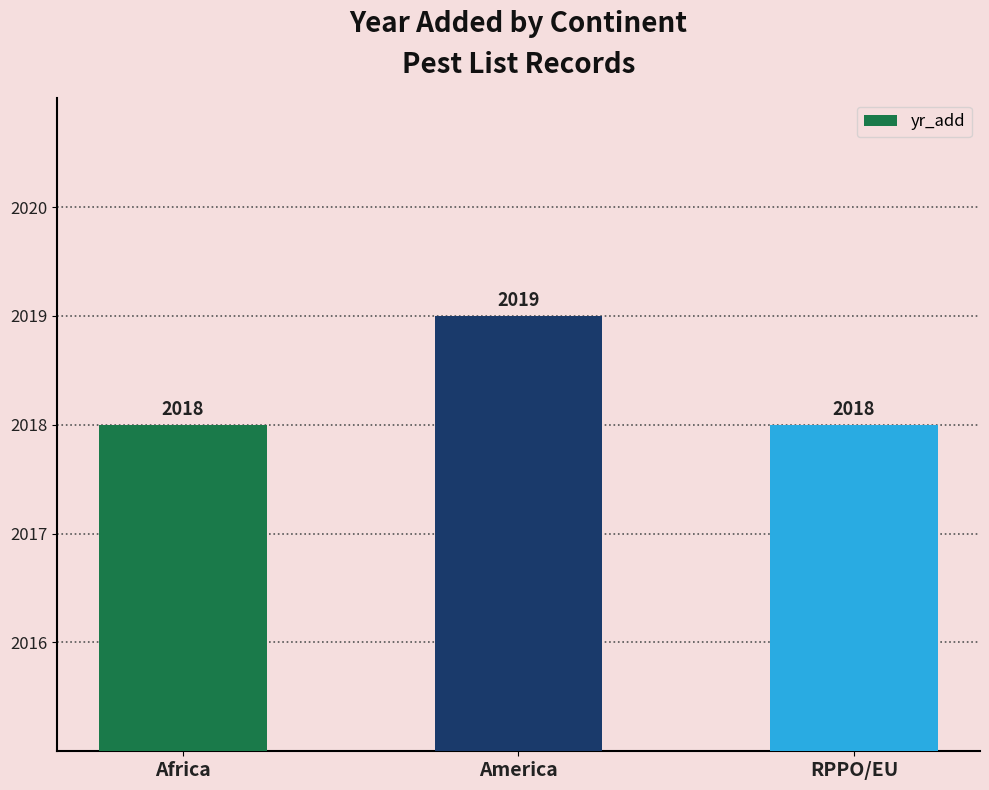

What is the maximum value shown in the chart?

2019